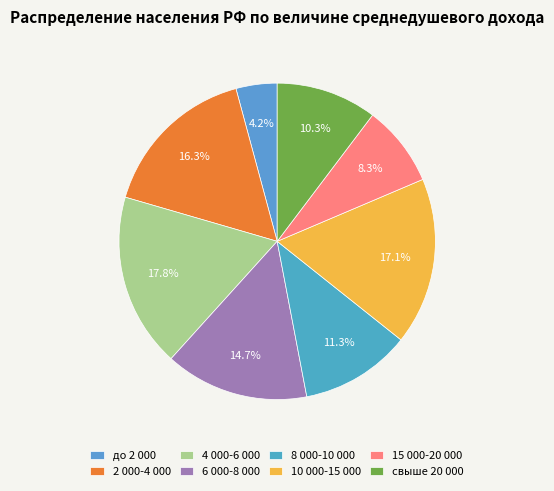

True or false: 8 000-10 000 accounts for 11% of the total.

True